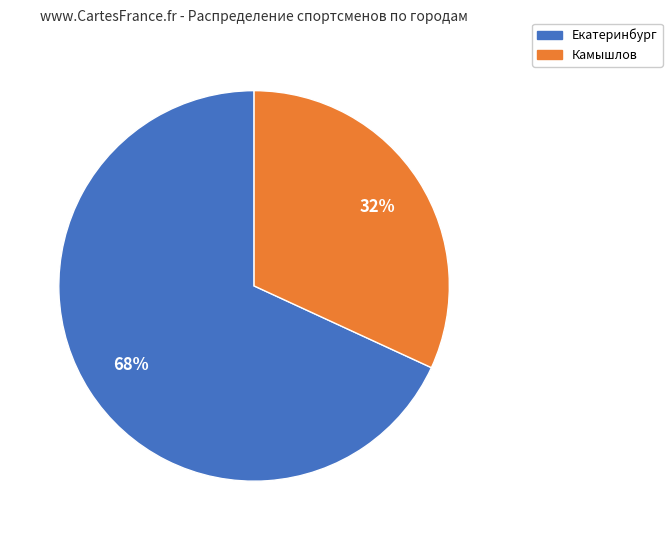

Which category accounts for the majority?

Екатеринбург